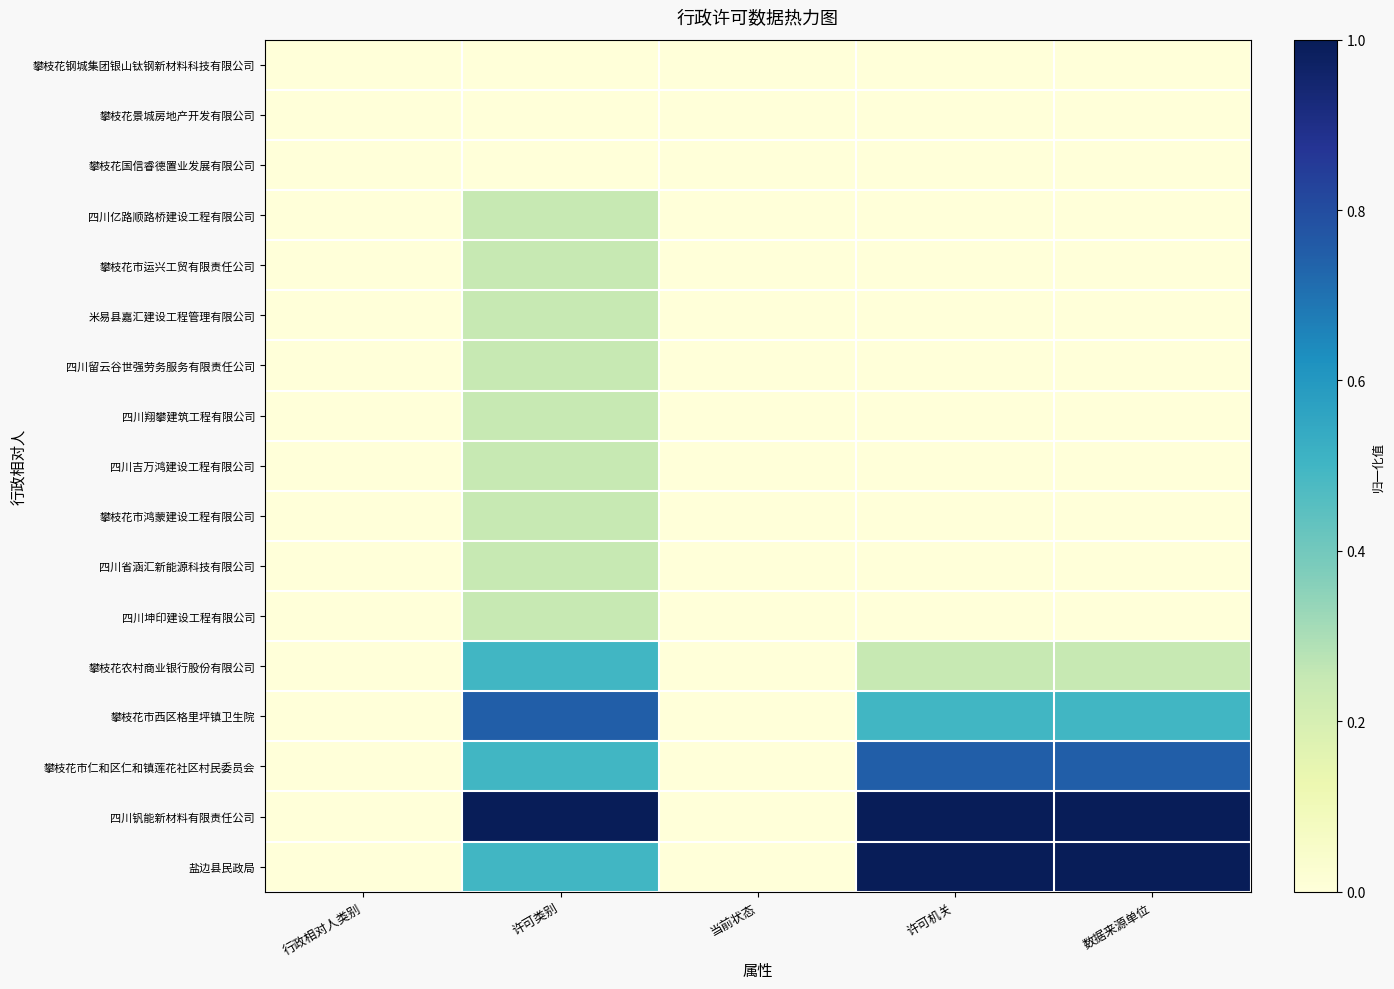

At how many categories does at least one series exceed 0?

3